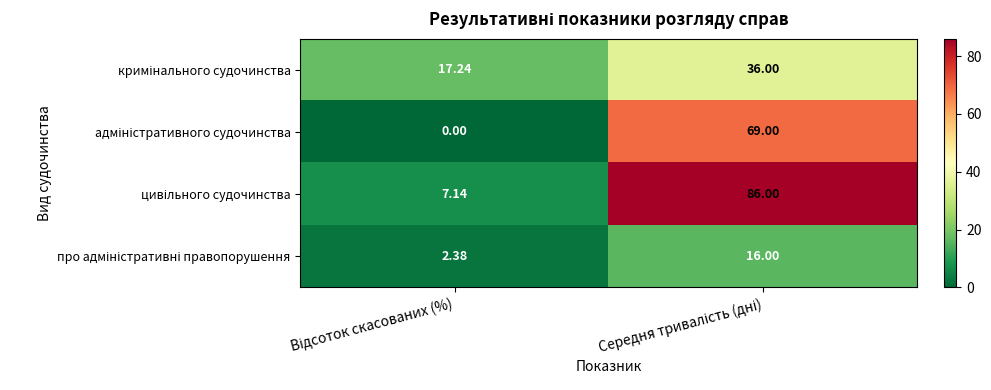

Which series has the largest total across all categories?

цивільного судочинства